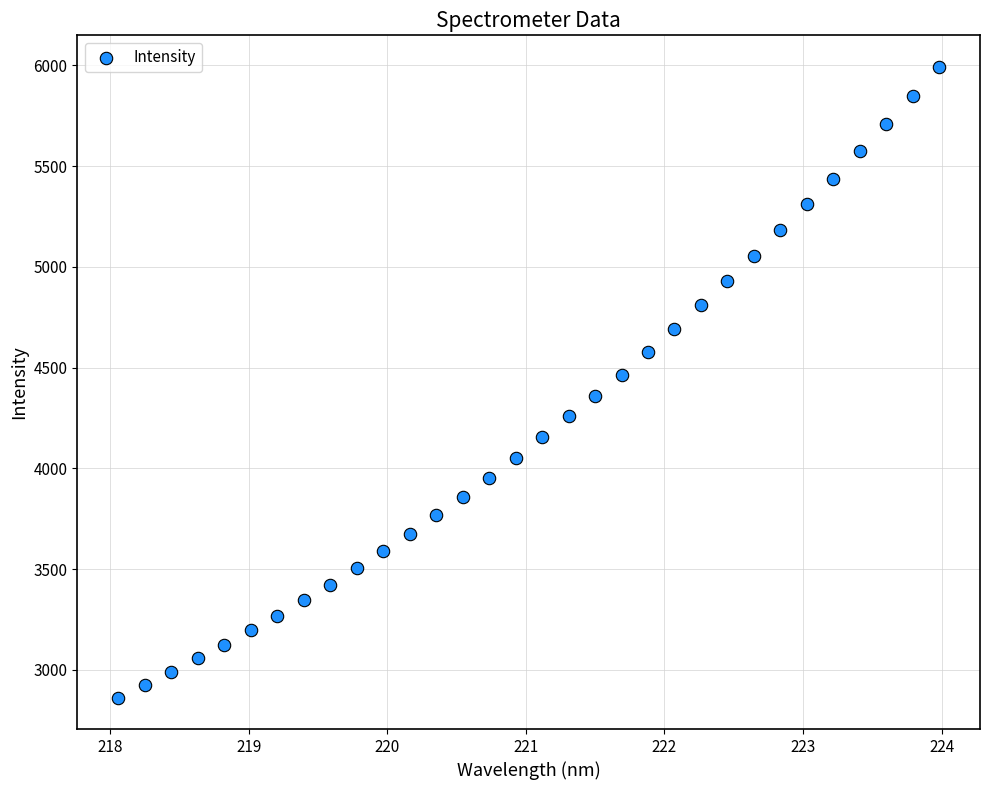

What is the range of Y values (max minus min)?

3129.4